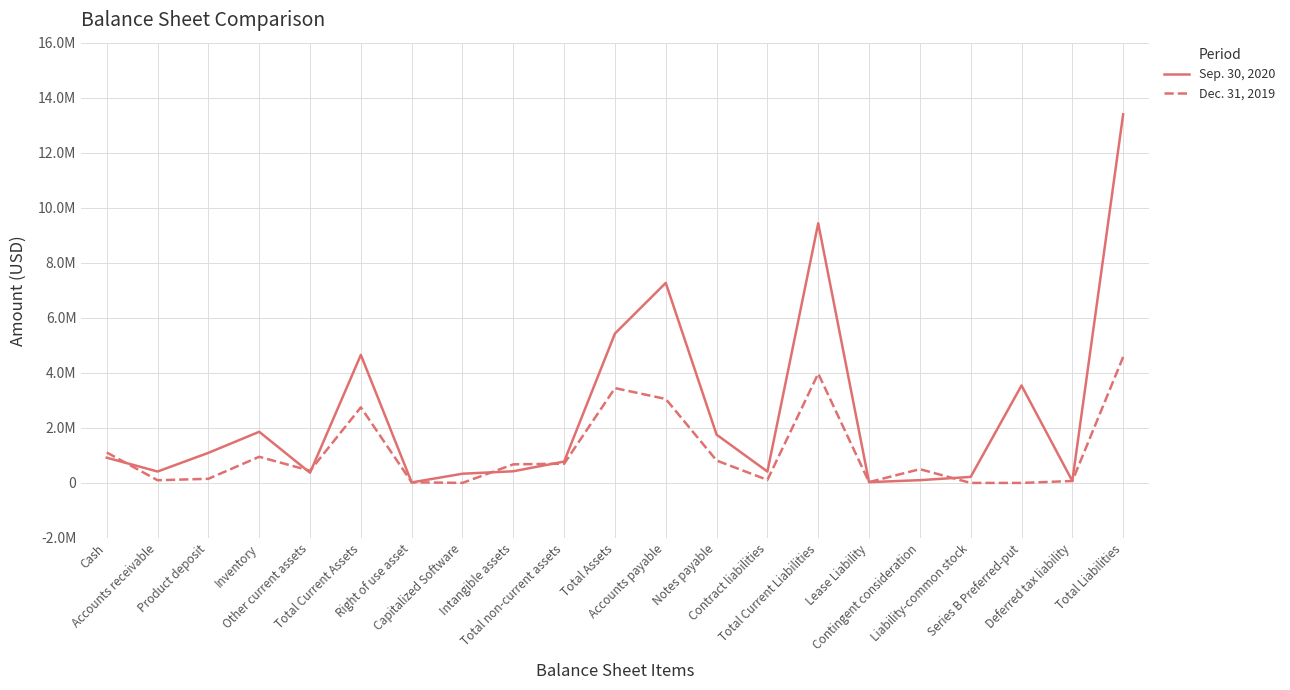

Does the chart have visible grid lines?

Yes